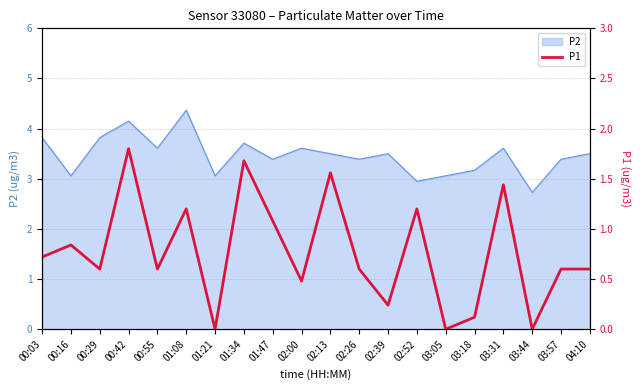

Reading left to right, list all the values displayed in this chart.

0.7	0.8	0.6	1.8	0.6	1.2	0.0	1.7	1.1	0.5	1.6	0.6	0.2	1.2	0.0	0.1	1.4	0.0	0.6	0.6